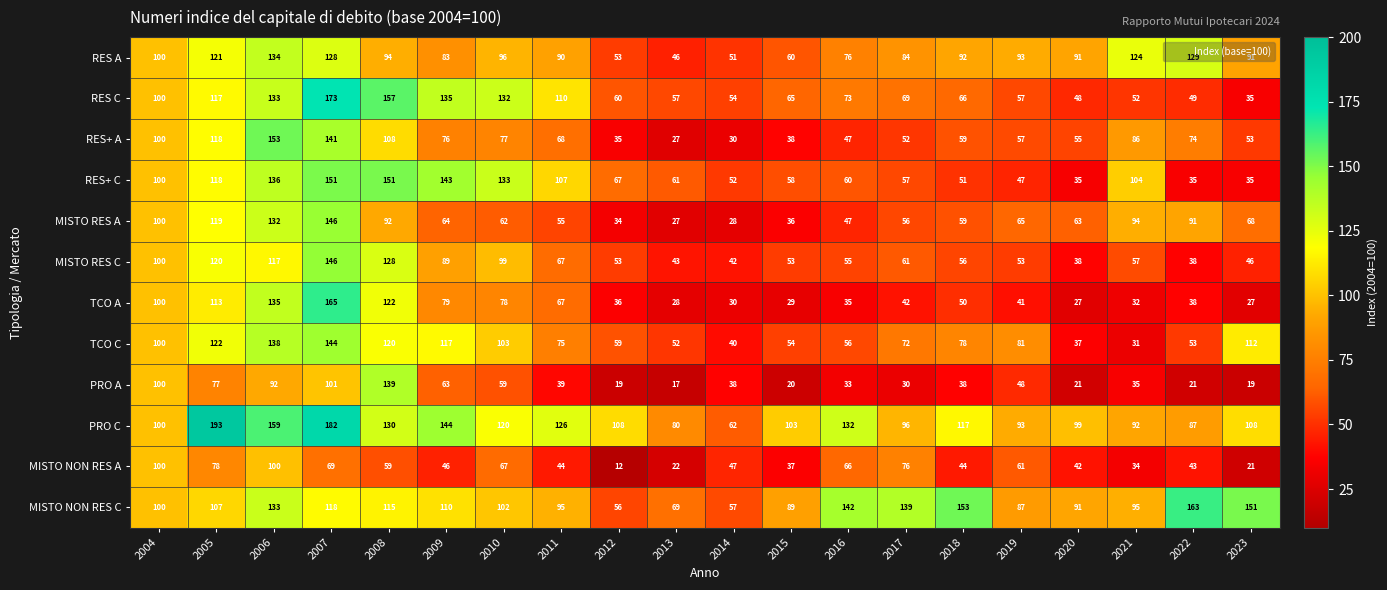

The value of TCO C at 2007 is 235. True or false?

False